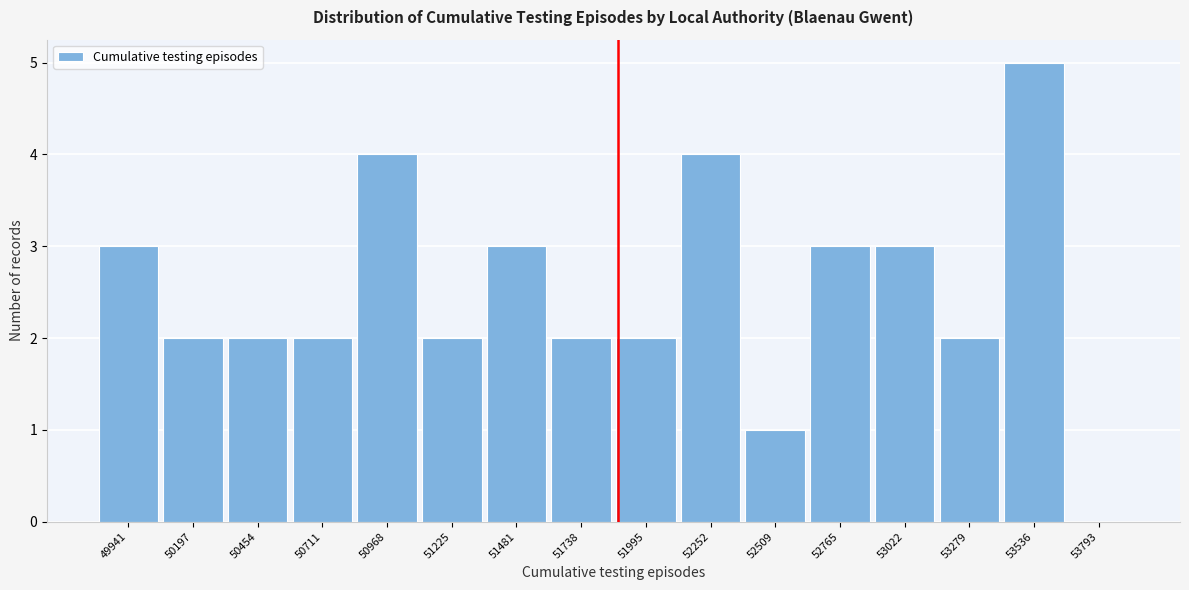

Reading right to left, list all the values displayed in this chart.

53793=0	53536=5	53279=2	53022=3	52765=3	52509=1	52252=4	51995=2	51738=2	51481=3	51225=2	50968=4	50711=2	50454=2	50197=2	49941=3